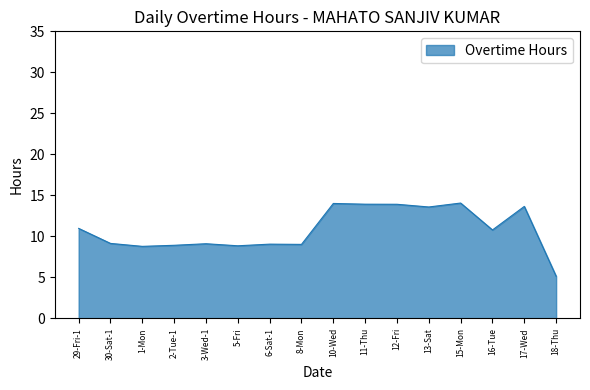

What is the difference between the maximum and minimum values?

8.9